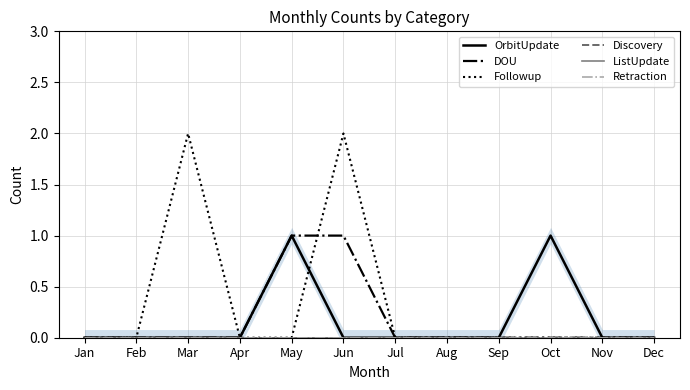

Between Jun and Dec, which series saw the biggest shift?

Followup